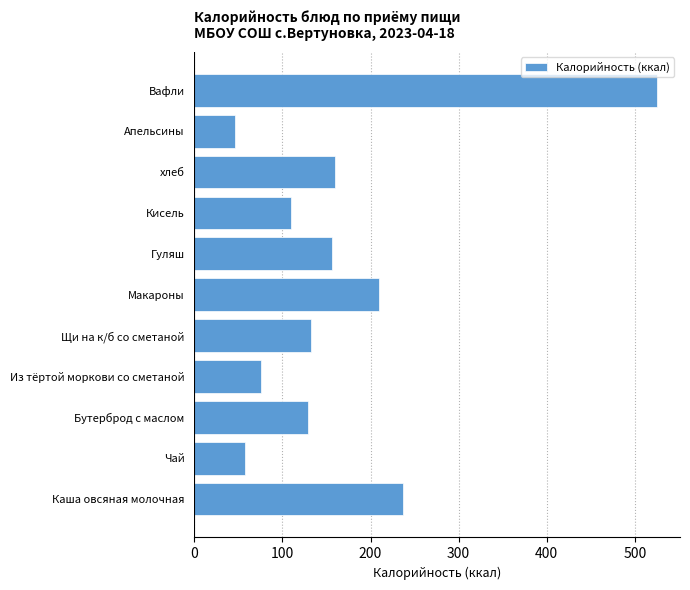

What is the change in value from Кисель to Апельсины?

-64